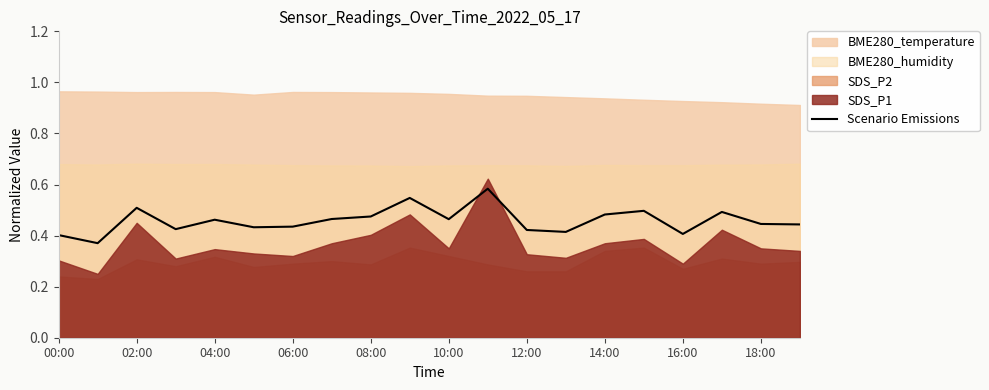

How many data points does each series have?

20